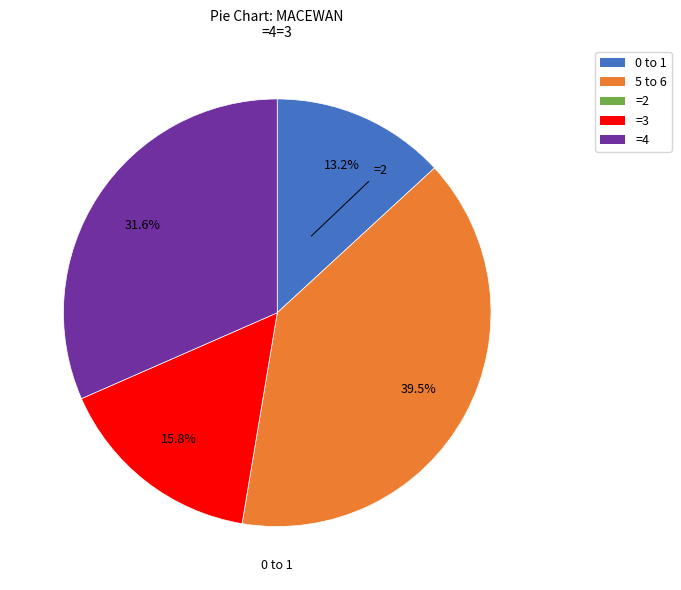

Does any single category account for the majority?

No